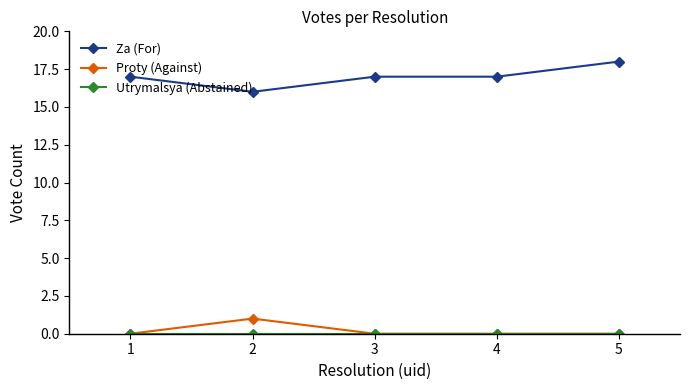

True or false: Za (For) and Proty (Against) intersect in this chart.

False